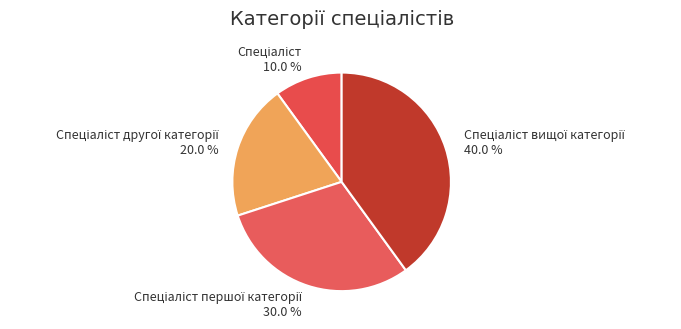

Is there any slice that represents more than half of the pie?

No